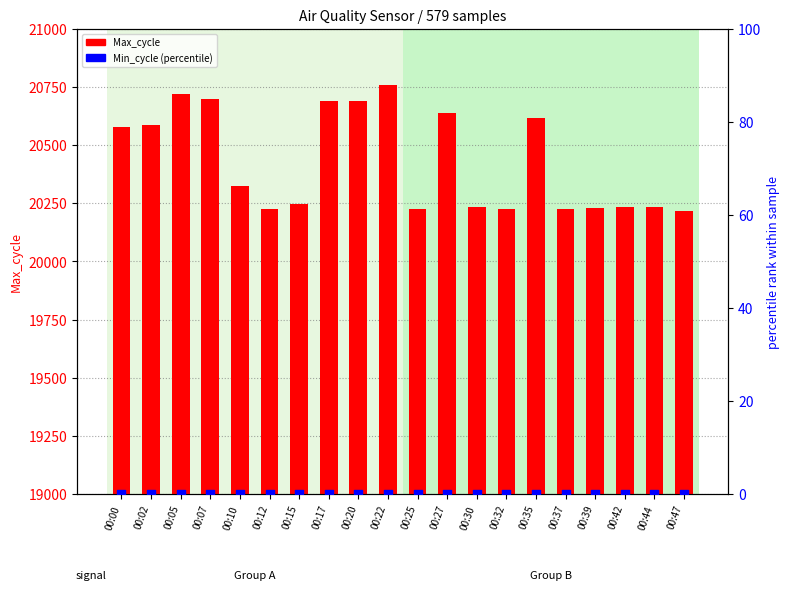

At how many categories does at least one series exceed 5217?

20